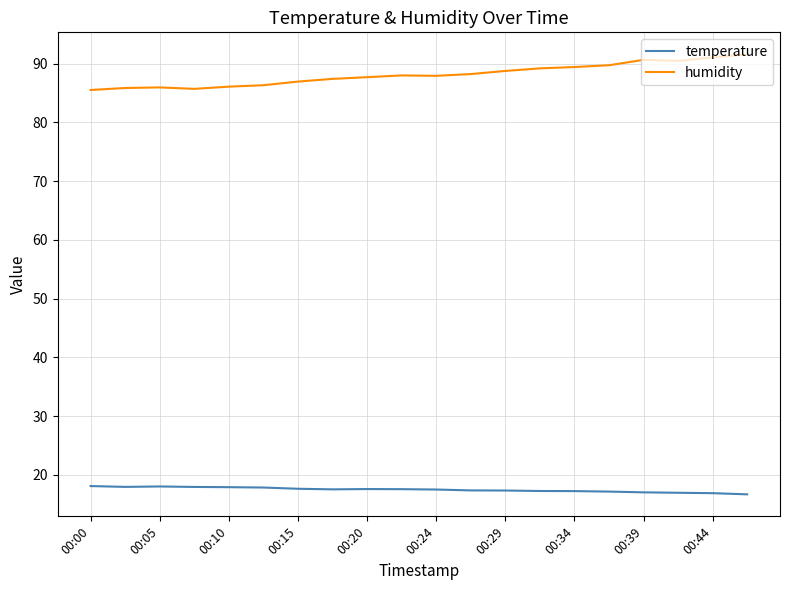

What is the maximum value for temperature?

18.1